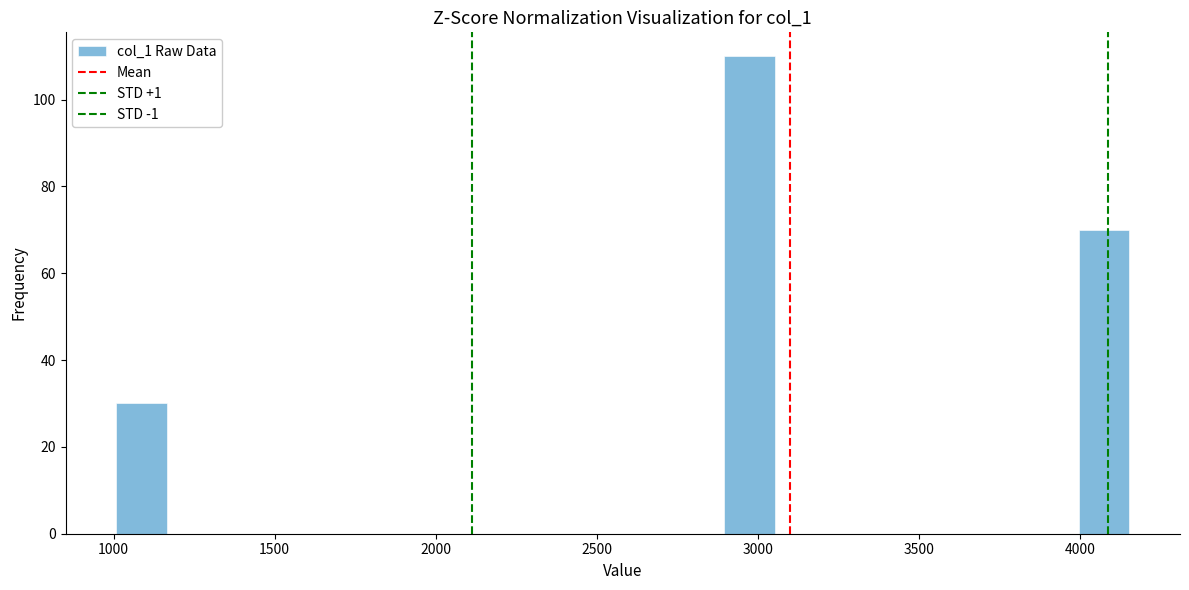

Read against the x-axis, roughly where is the centre of the tallest bar?

2950